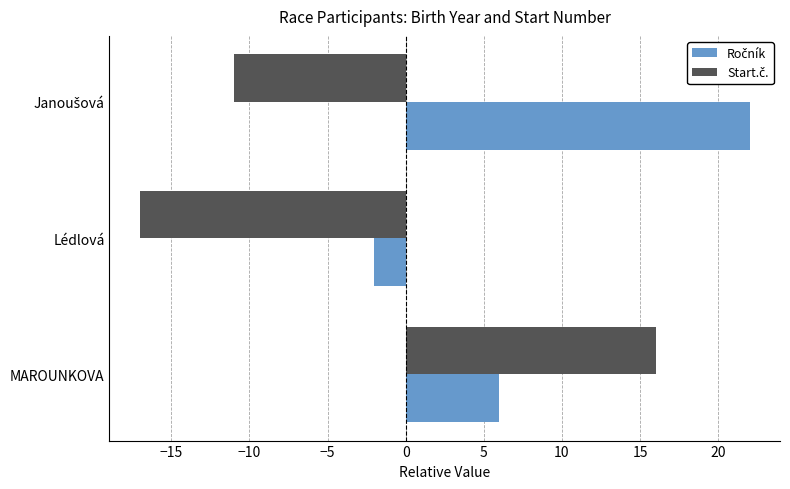

What is the difference between the highest and lowest values at Lédlová?

15